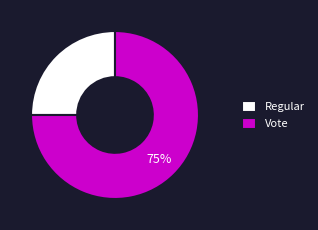

Which category has the smallest portion of the pie?

Regular